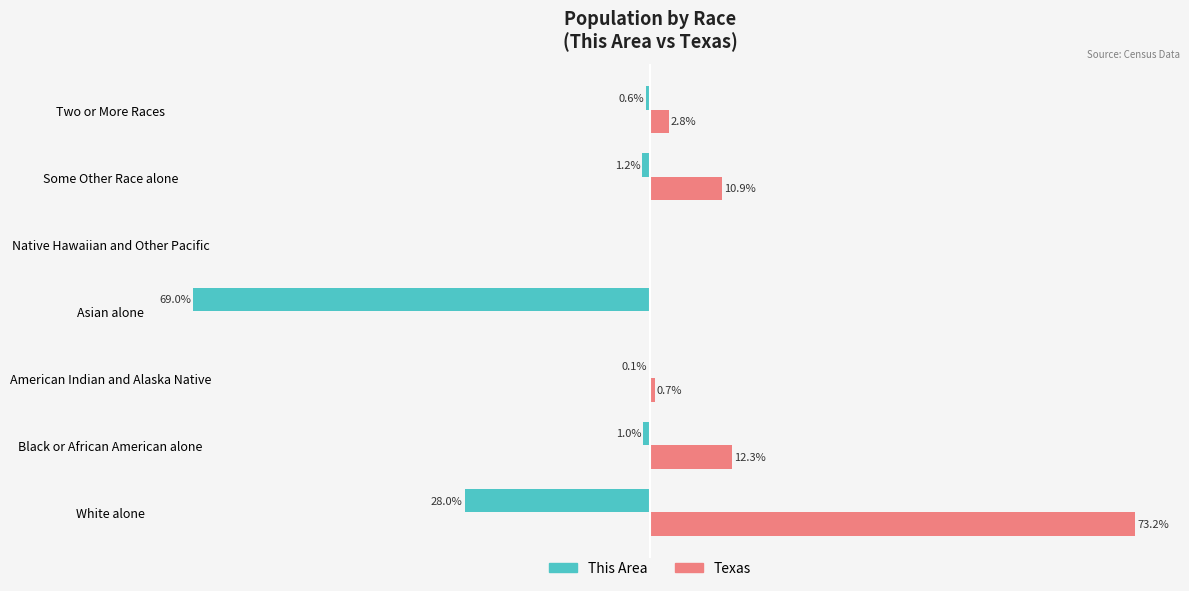

Is the value of Texas at Native Hawaiian and Other Pacific greater than the value of This Area at Black or African American alone?

Yes